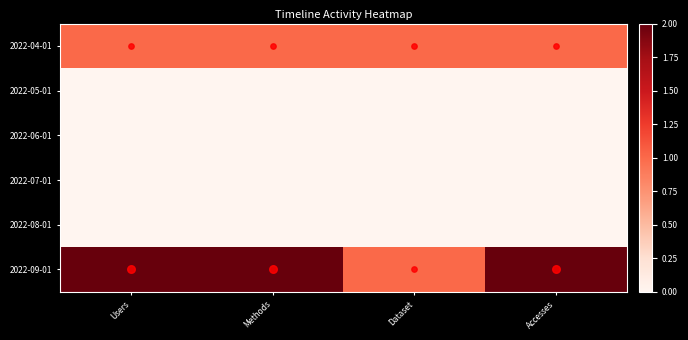

Which category has the lowest value across all series?

Users